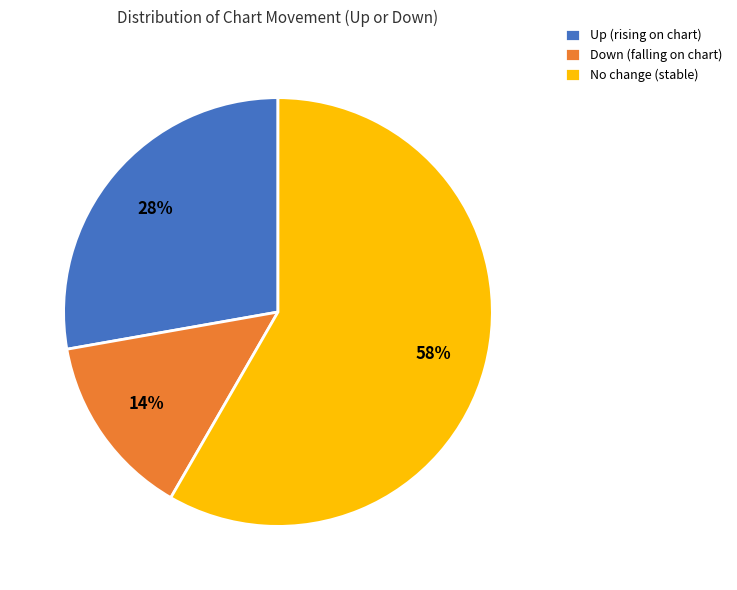

Which slice represents more than half of the pie?

No change (stable)